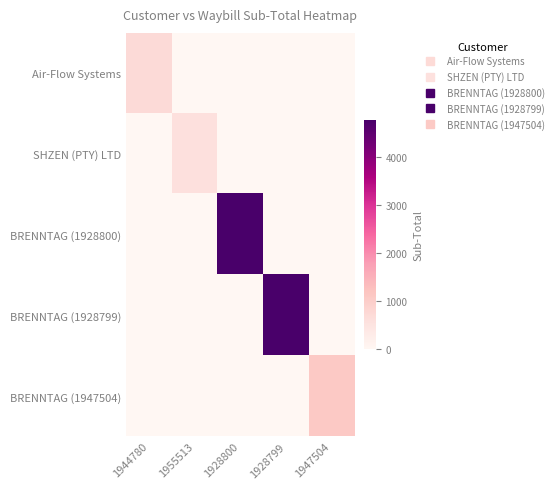

What is the spread (max minus min) of values at 1928800?

4760.0